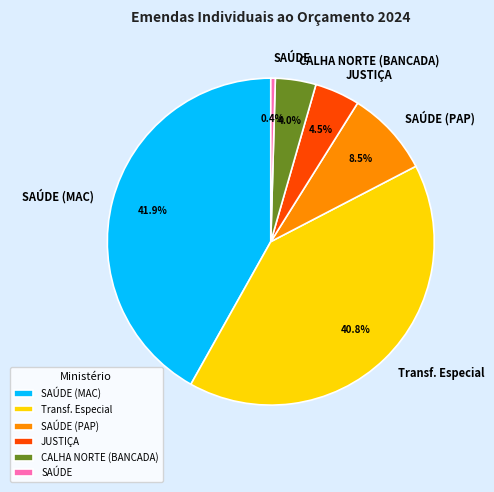

To the nearest percent, what is the average slice percentage?

17%